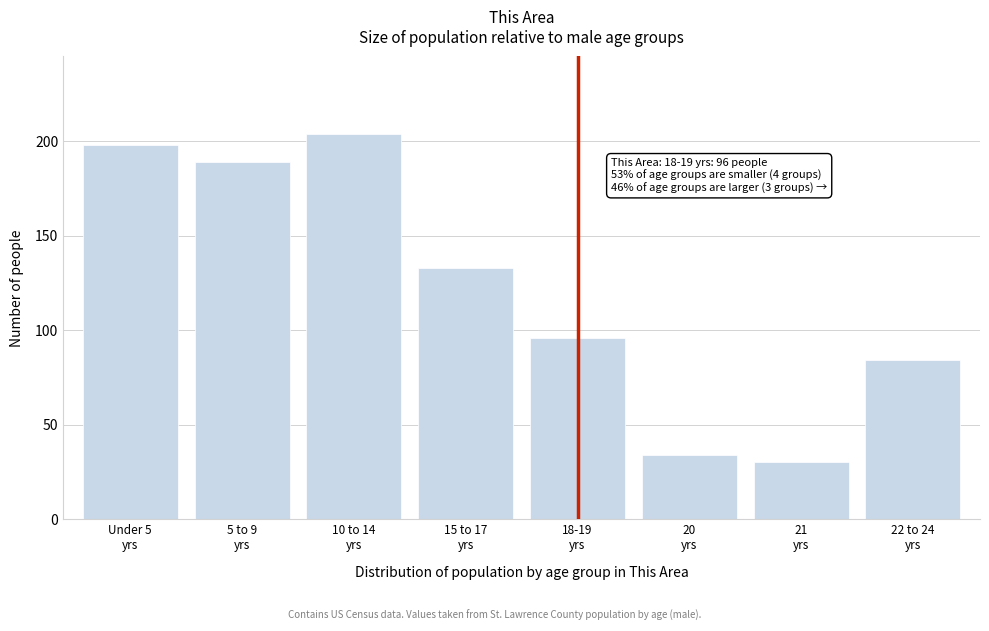

Reading left to right, what are all the values shown in this chart?

198	189	204	133	96	34	30	84